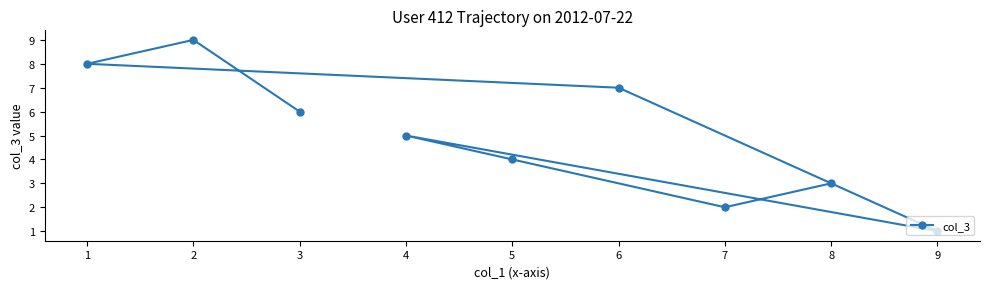

List the labels in order of value, smallest first.

9, 7, 8, 5, 4, 3, 6, 1, 2